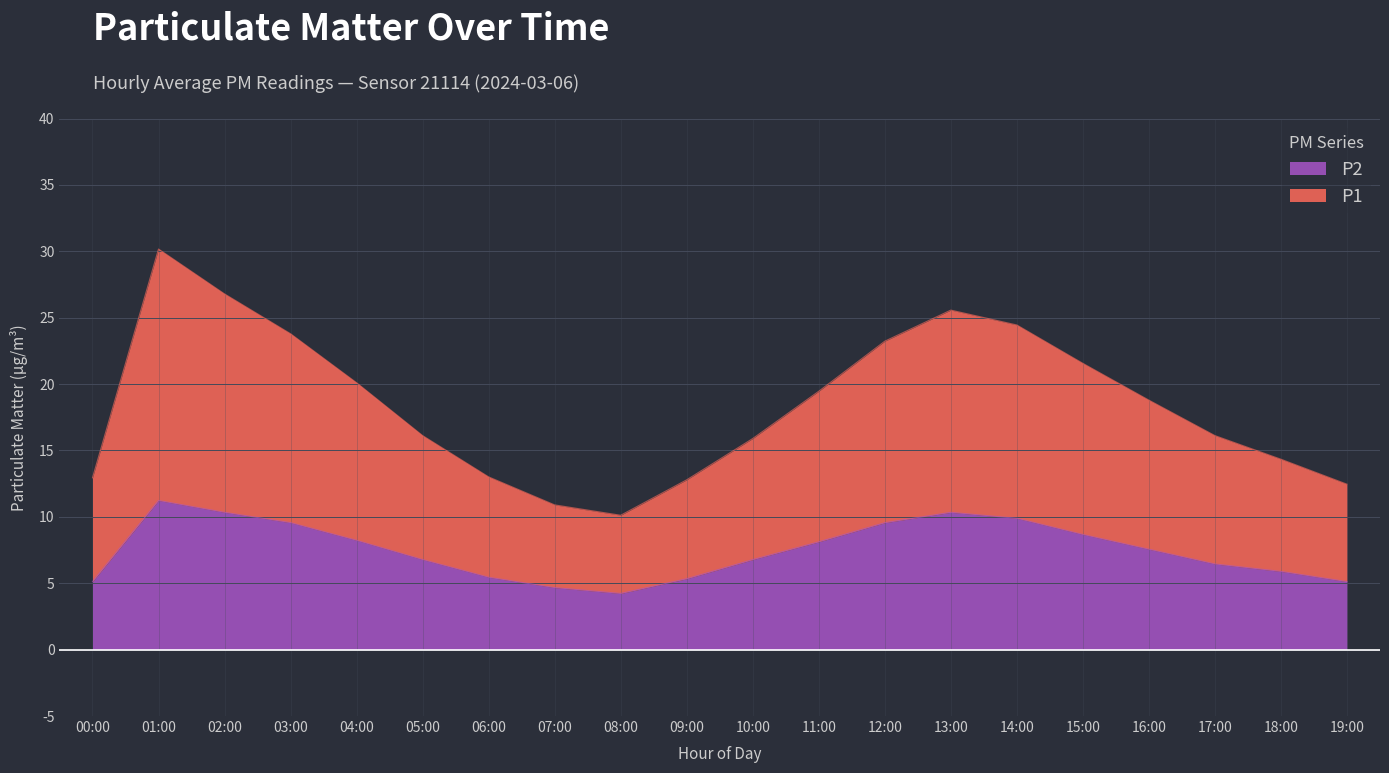

Rank the series by their average value, from lowest to highest.

P2, P1